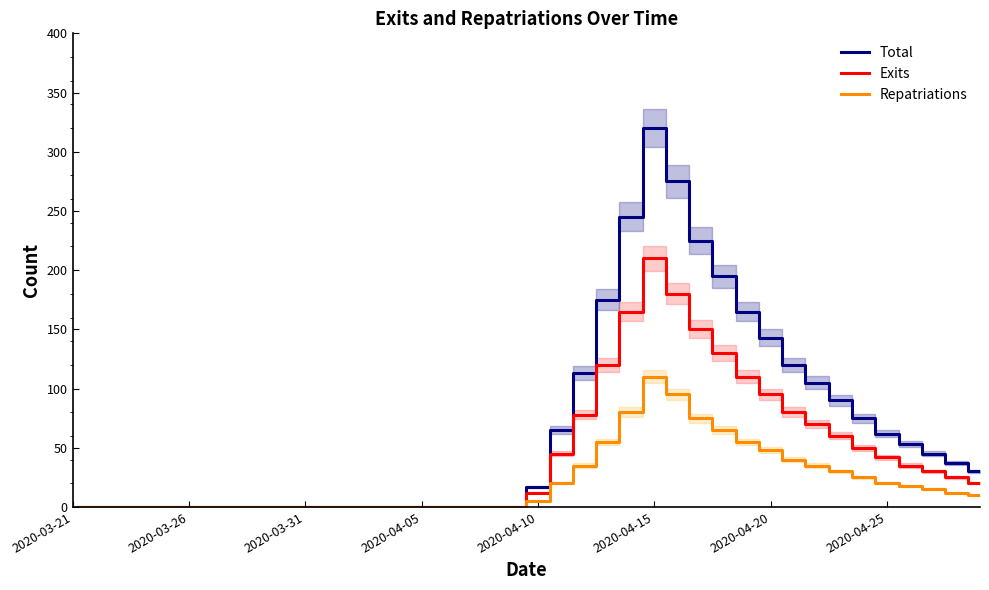

The Repatriations series shows 5 at 2020-04-10. True or false?

True